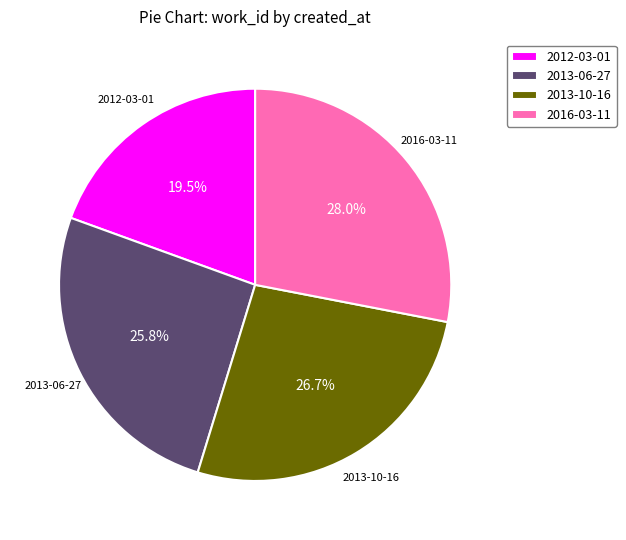

Is there a majority slice in this chart?

No